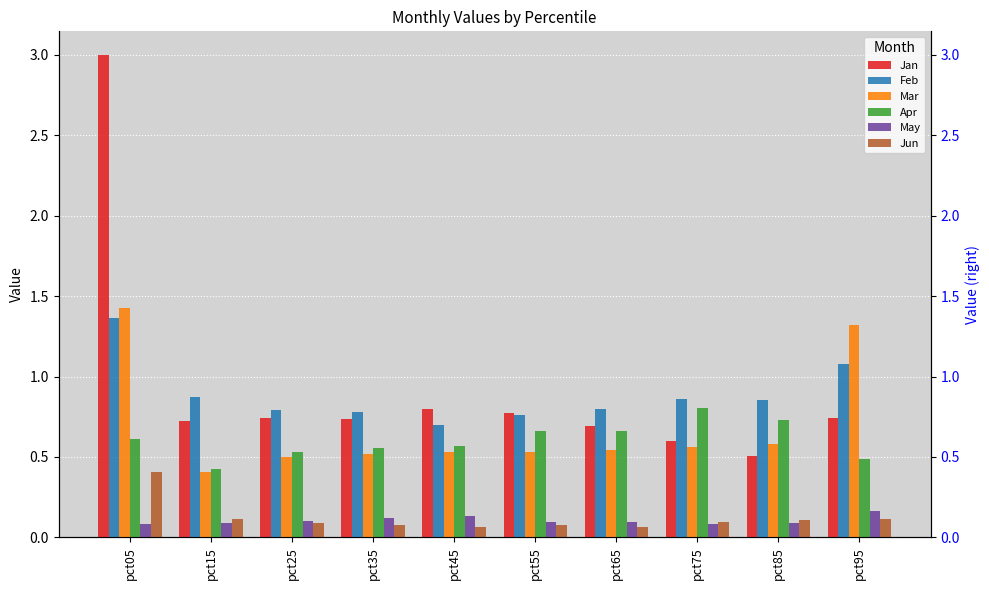

What are all the series names shown in the legend?

Jan, Feb, Mar, Apr, May, Jun